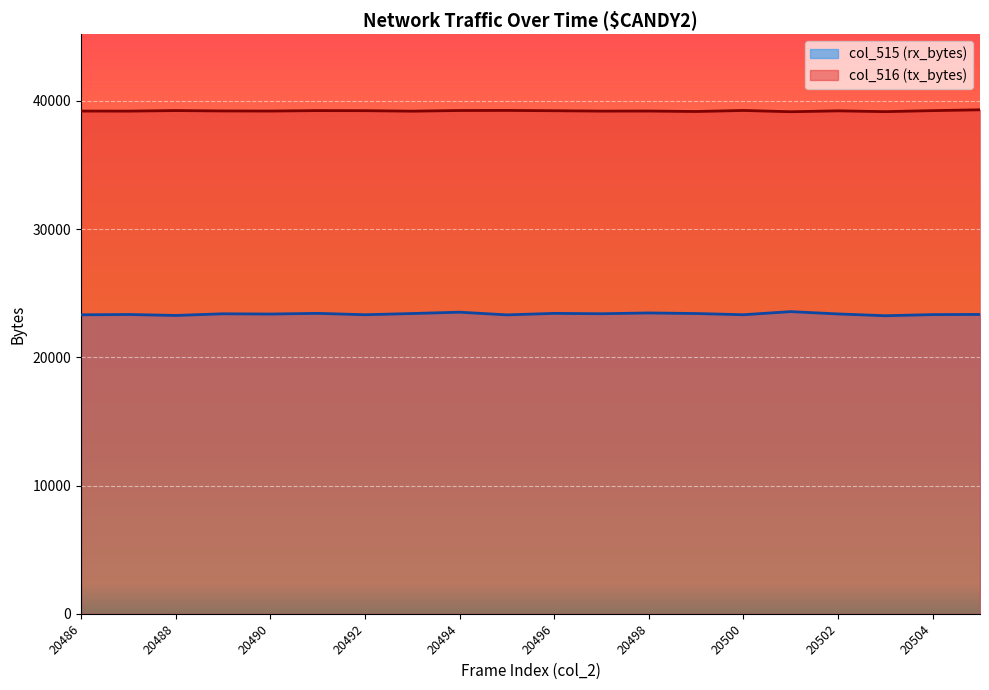

What is the value of the col_515 (rx_bytes) point at the 12th from the left?

23398